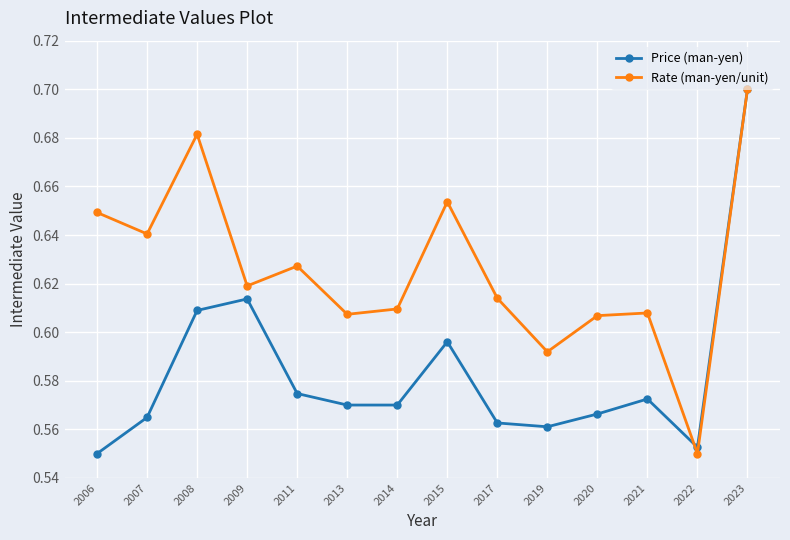

Count the number of data series in this chart.

2